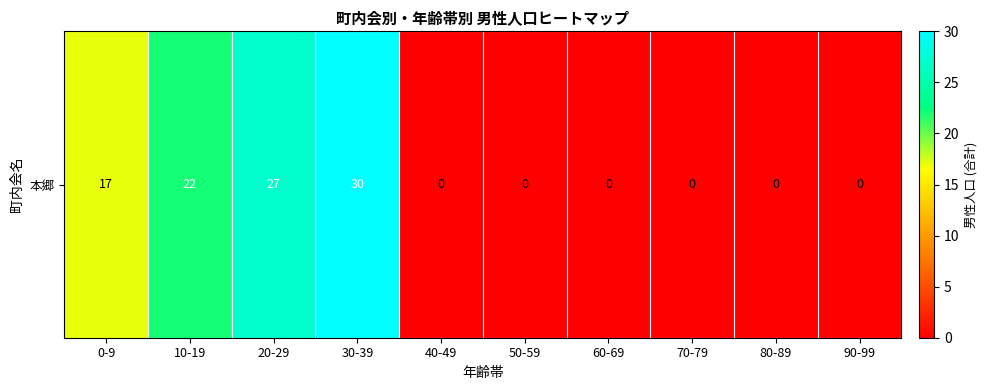

Reading left to right, list all the values displayed in this chart.

17	22	27	30	0	0	0	0	0	0